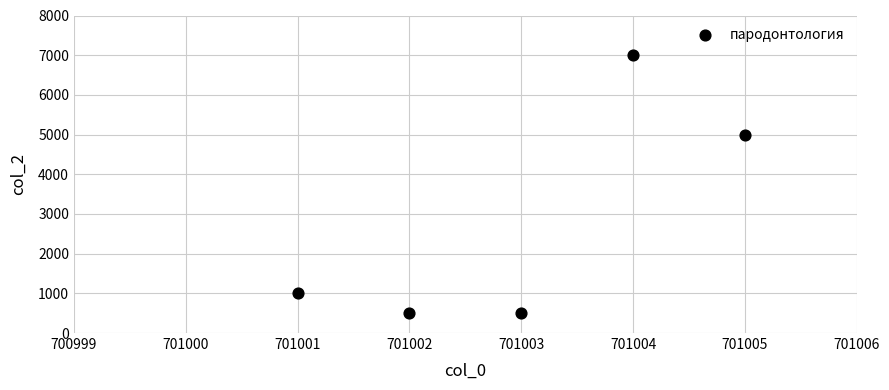

What Y value in the scatter plot is closest to 3750?

5000